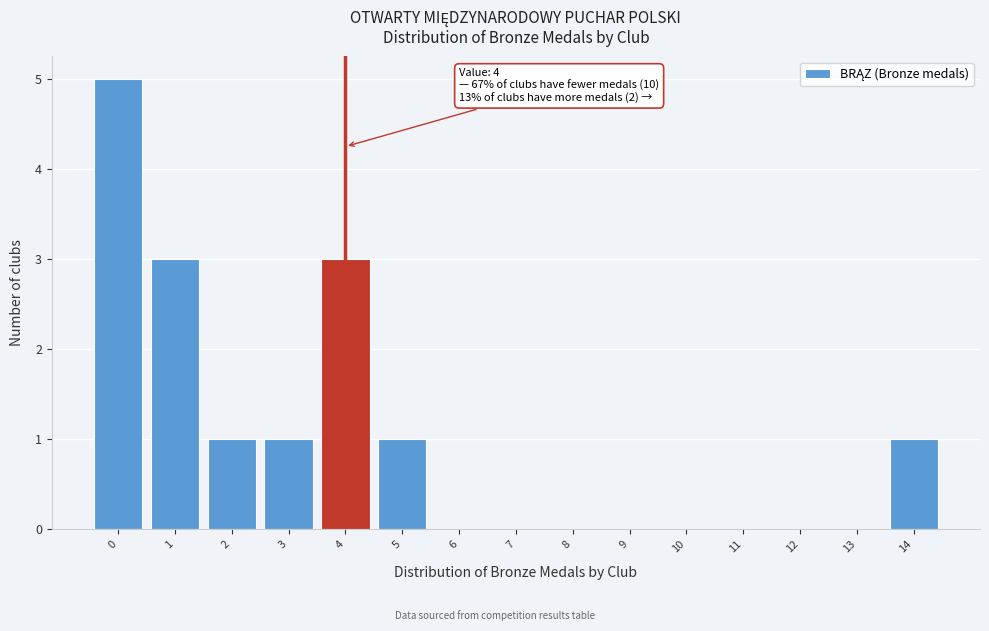

Reading left to right, transcribe all the data shown in this chart.

0=5	1=3	2=1	3=1	4=3	5=1	6=0	7=0	8=0	9=0	10=0	11=0	12=0	13=0	14=1